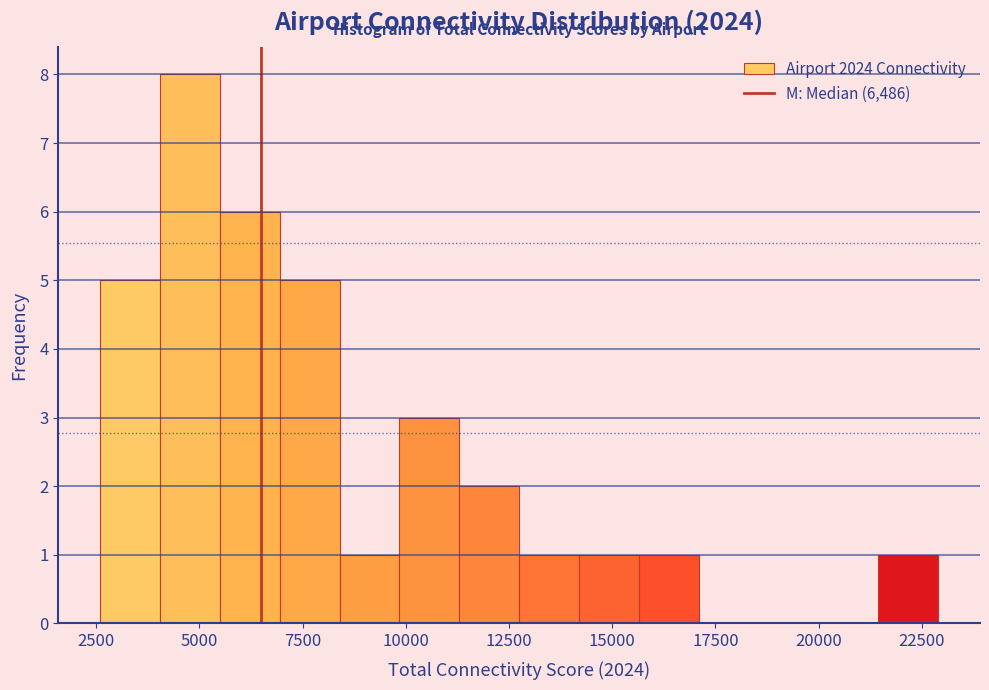

Read against the x-axis, roughly where is the centre of the tallest bar?

5000